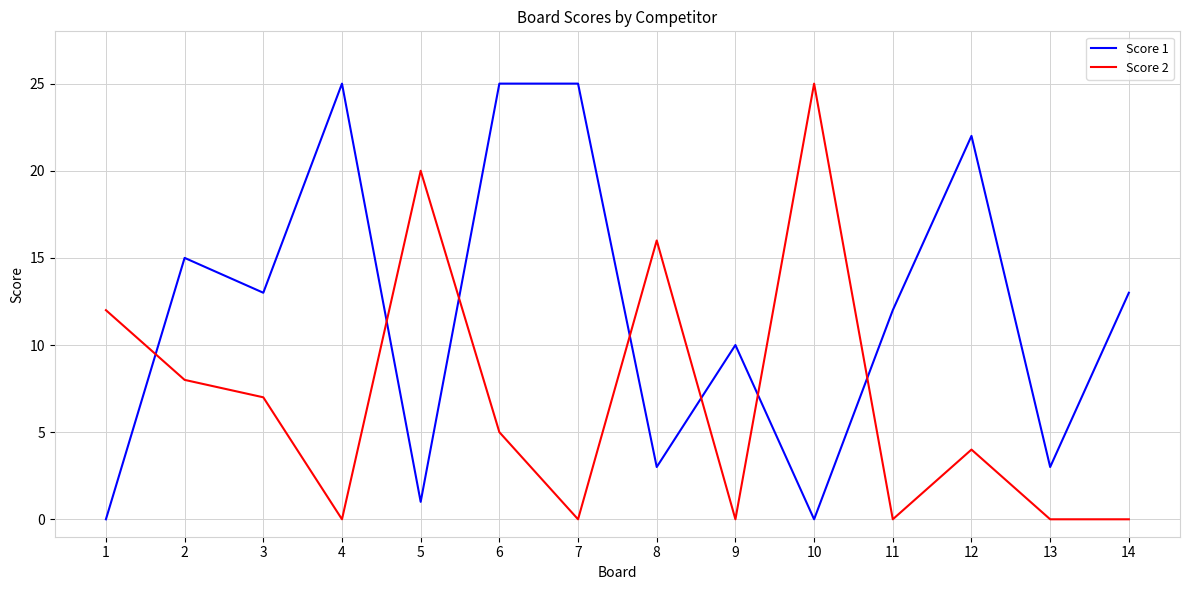

What is the difference between the maximum and minimum values in the Score 2 series?

25